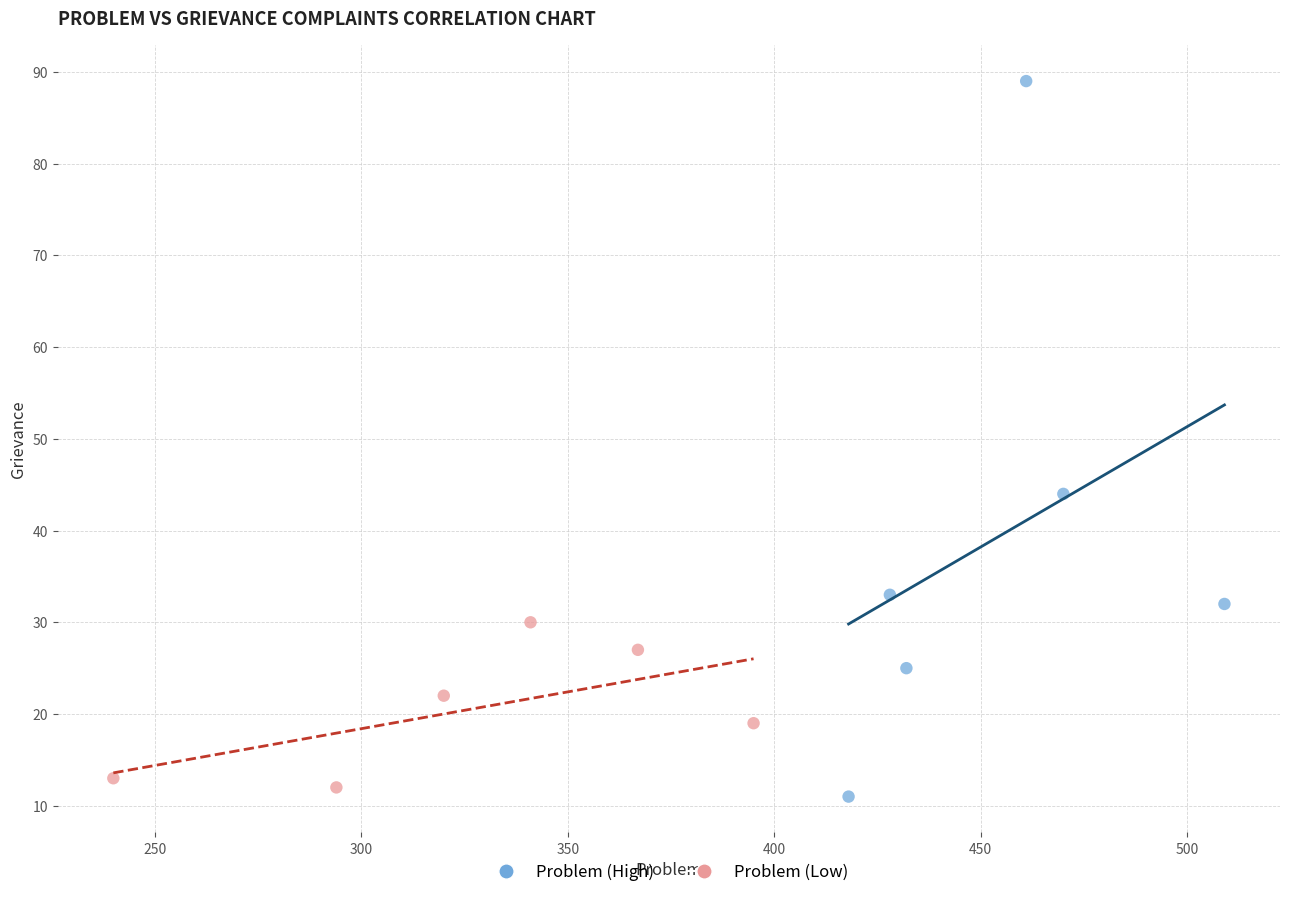

What are all the series names shown in the legend?

Problem (High), Problem (Low)